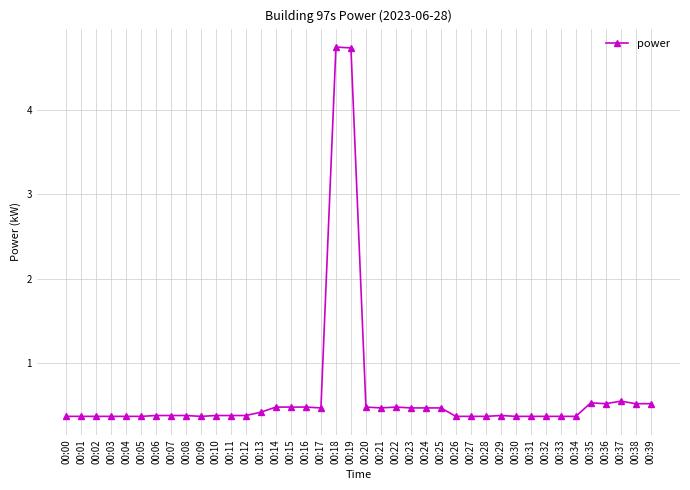

What is the smallest value displayed?

0.4